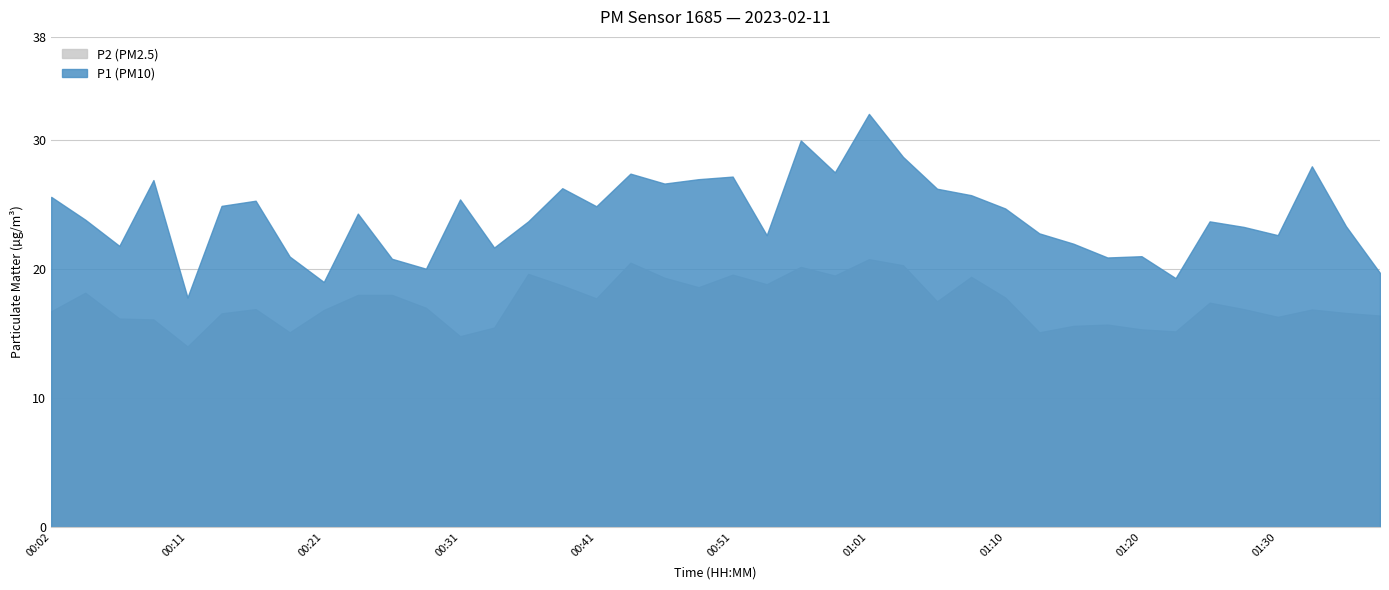

At which category is the sum across all series the highest?

01:01